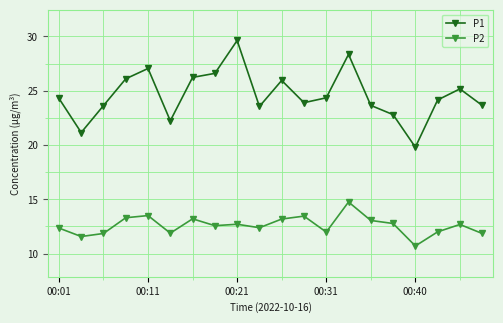

What is the smallest value displayed?

10.7